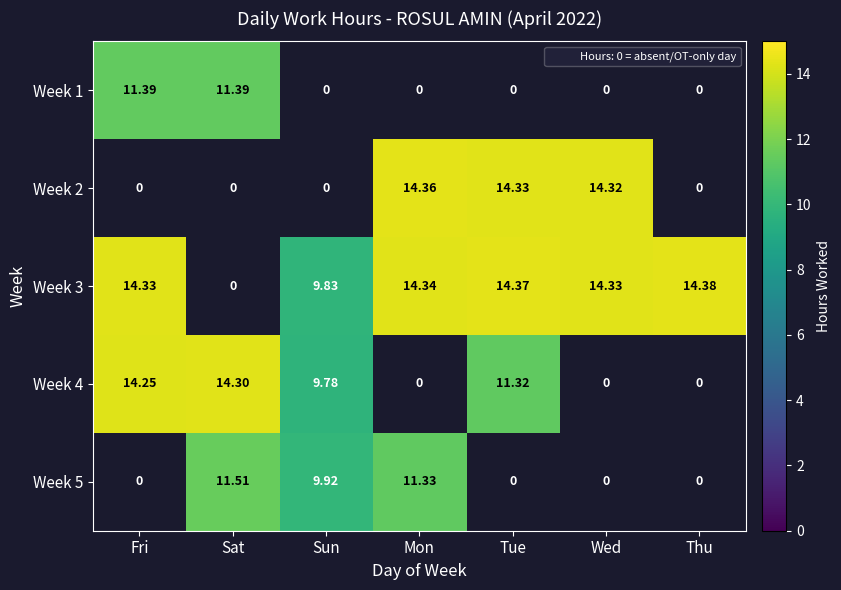

At which category does the chart reach its peak across all series?

Thu